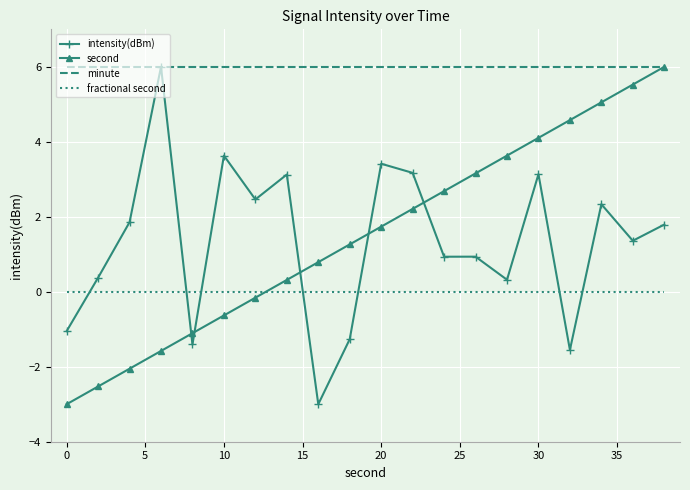

What is the lowest value of the minute series?

6.0